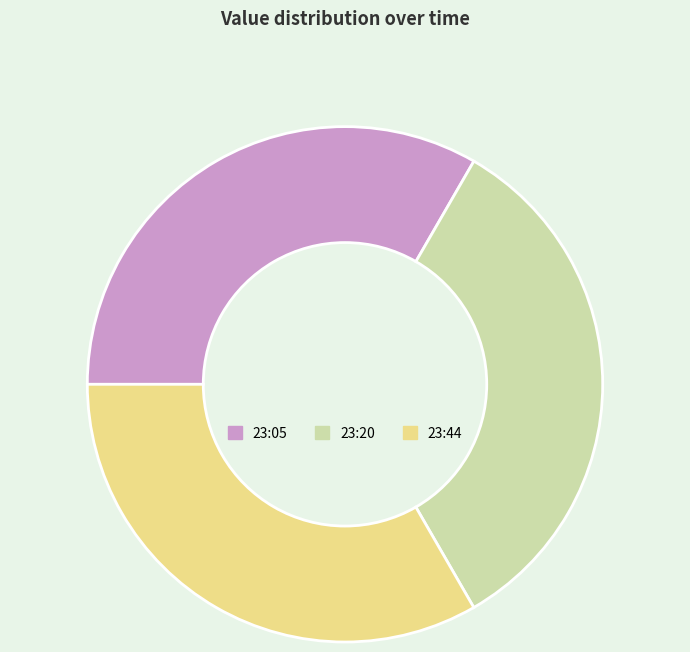

Do 23:05 and 23:20 together represent more than half of the pie?

Yes